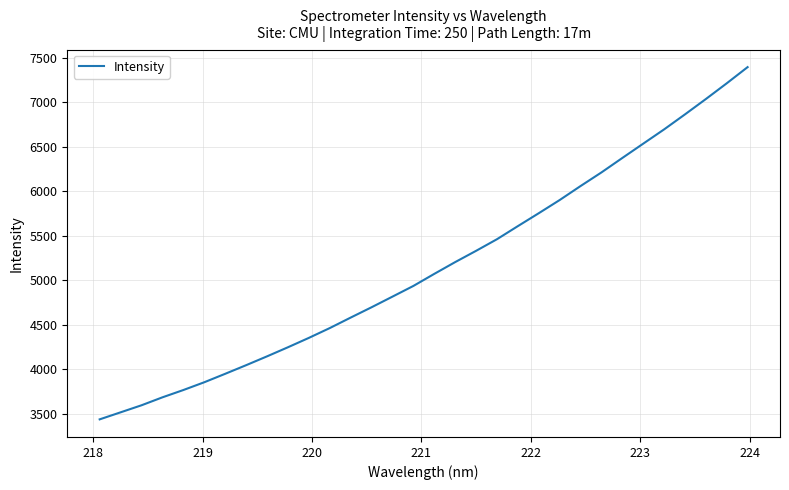

What is the smallest value displayed?

3435.0